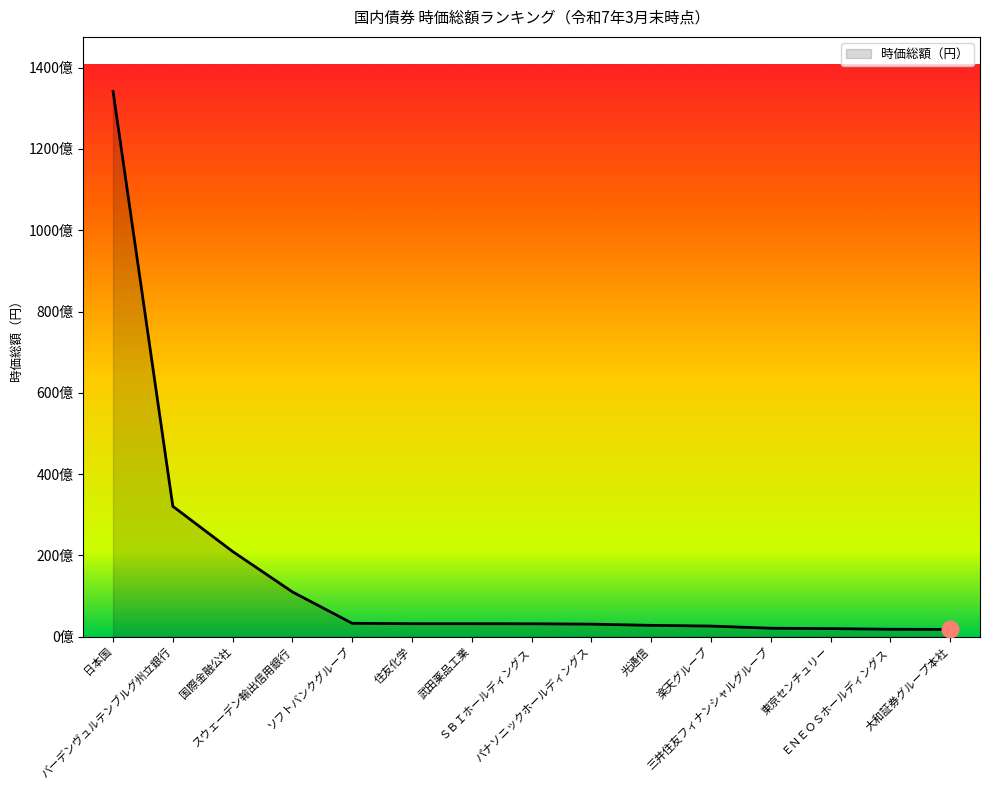

What is the label of the 6th point from the right?

光通信